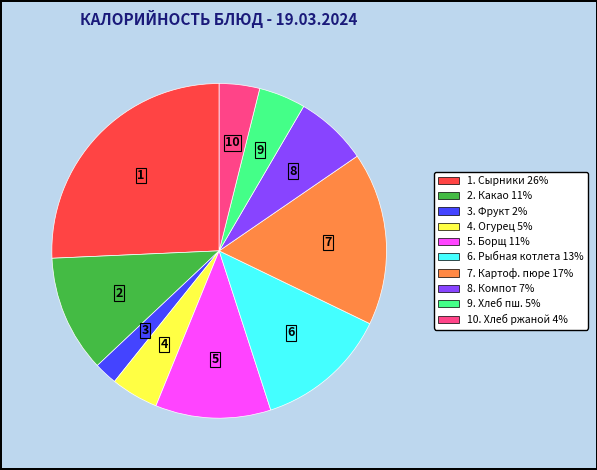

How many segments does this pie chart have?

10